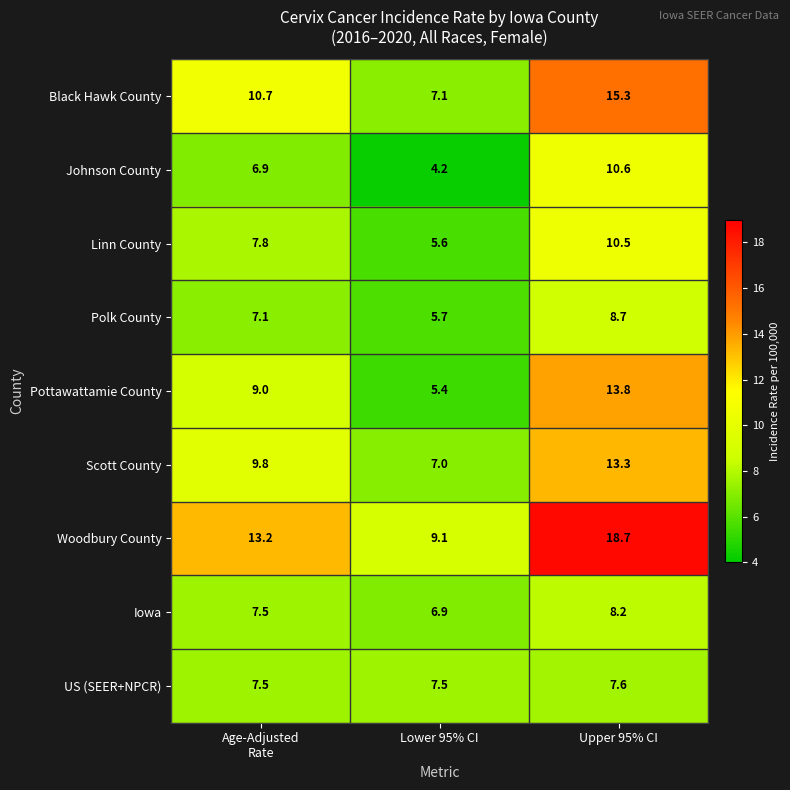

What is the difference between the maximum and minimum values in the Black Hawk County series?

8.2